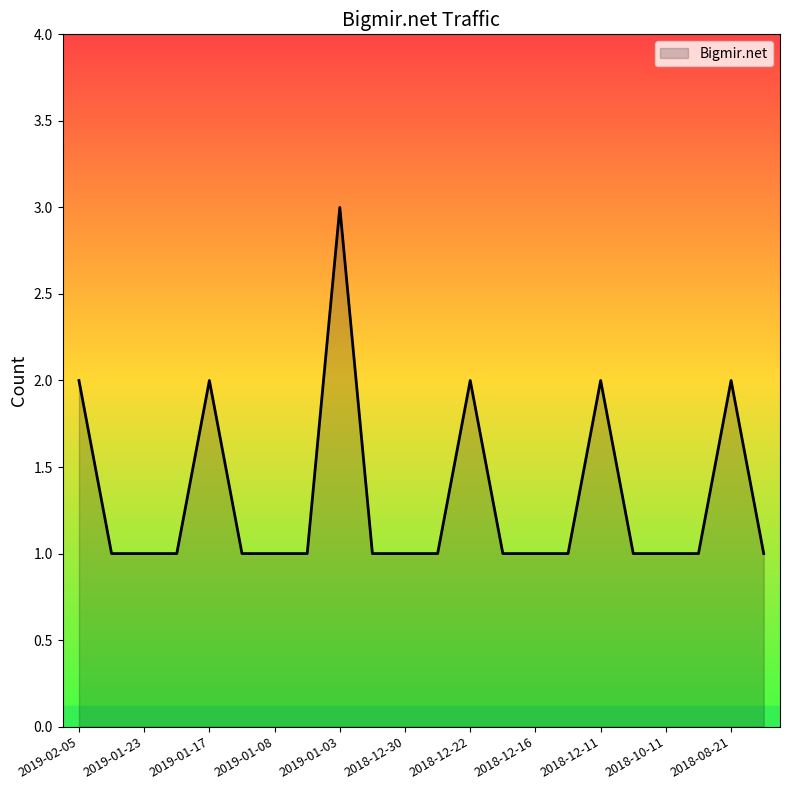

What is the greatest value displayed?

3